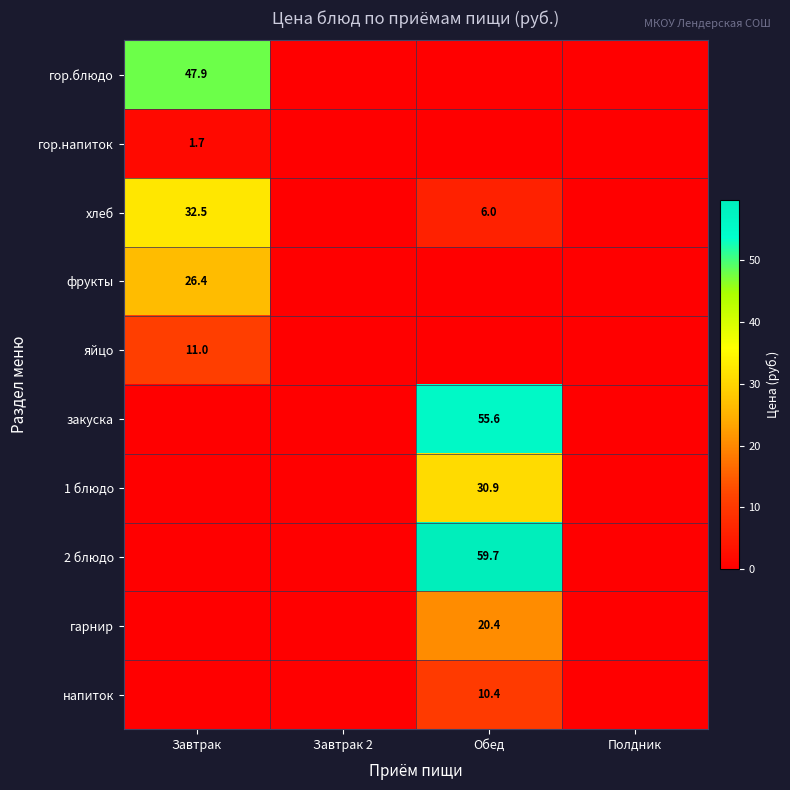

True or false: яйцо has a value of 11.0 at Завтрак.

True